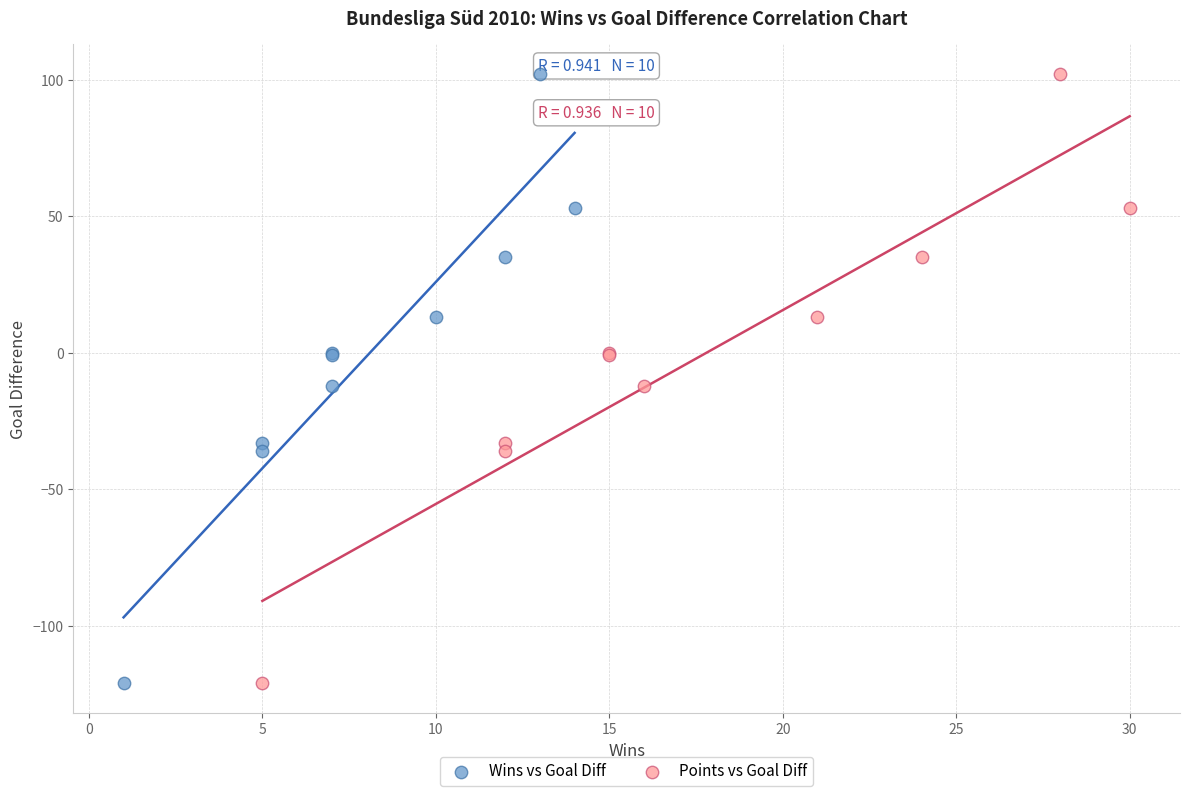

What are all the series names shown in the legend?

Wins vs Goal Diff, Points vs Goal Diff